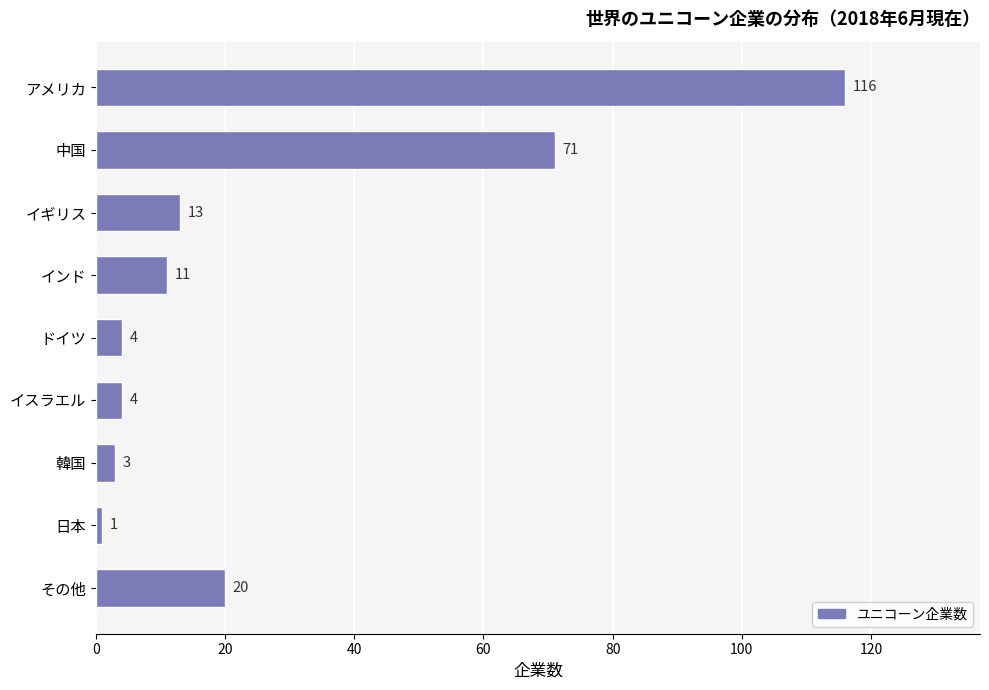

How many bars are there in total?

9